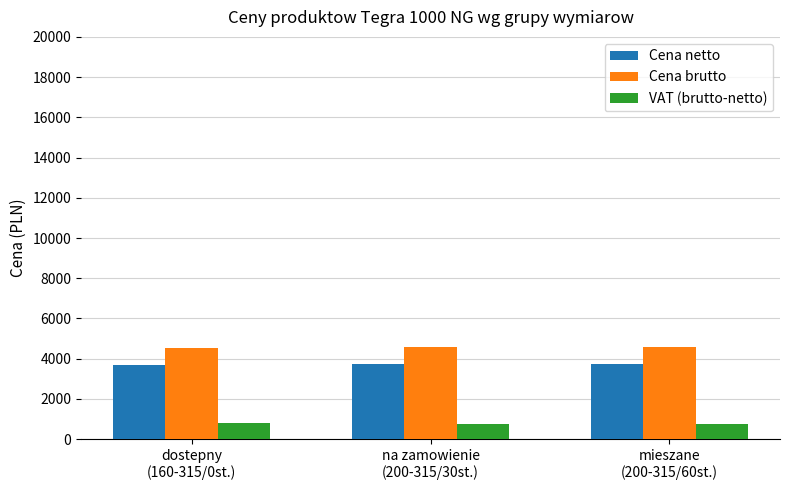

Which series has the largest total across all categories?

Cena brutto